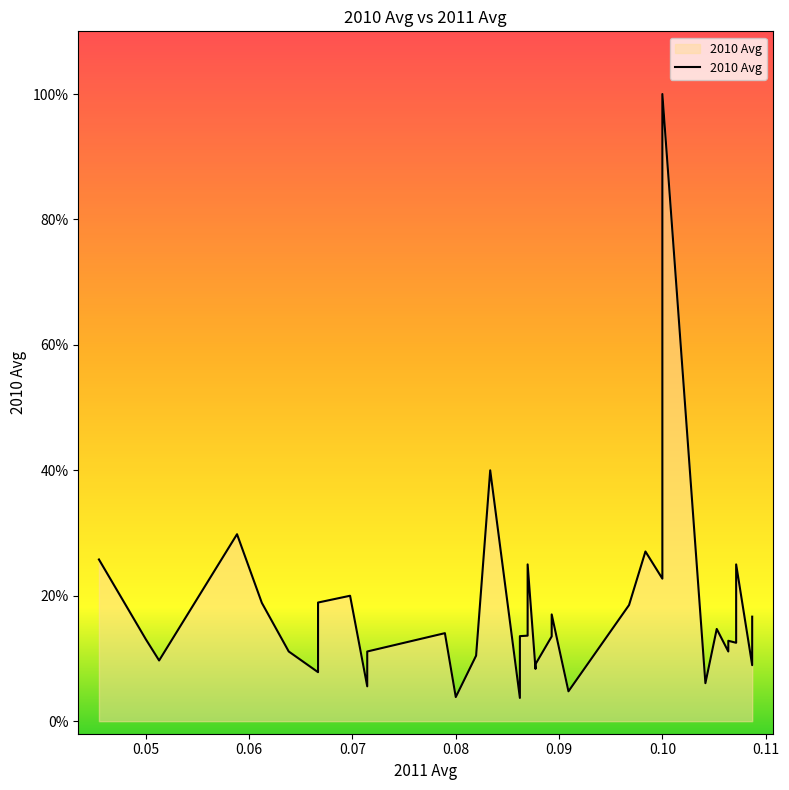

Reading left to right, transcribe all the data shown in this chart.

0.3	0.1	0.1	0.3	0.2	0.1	0.1	0.2	0.2	0.2	0.1	0.1	0.1	0.0	0.1	0.4	0.0	0.1	0.1	0.2	0.1	0.1	0.1	0.2	0.0	0.2	0.3	0.2	0.3	1.0	0.1	0.1	0.1	0.1	0.1	0.1	0.2	0.1	0.1	0.2